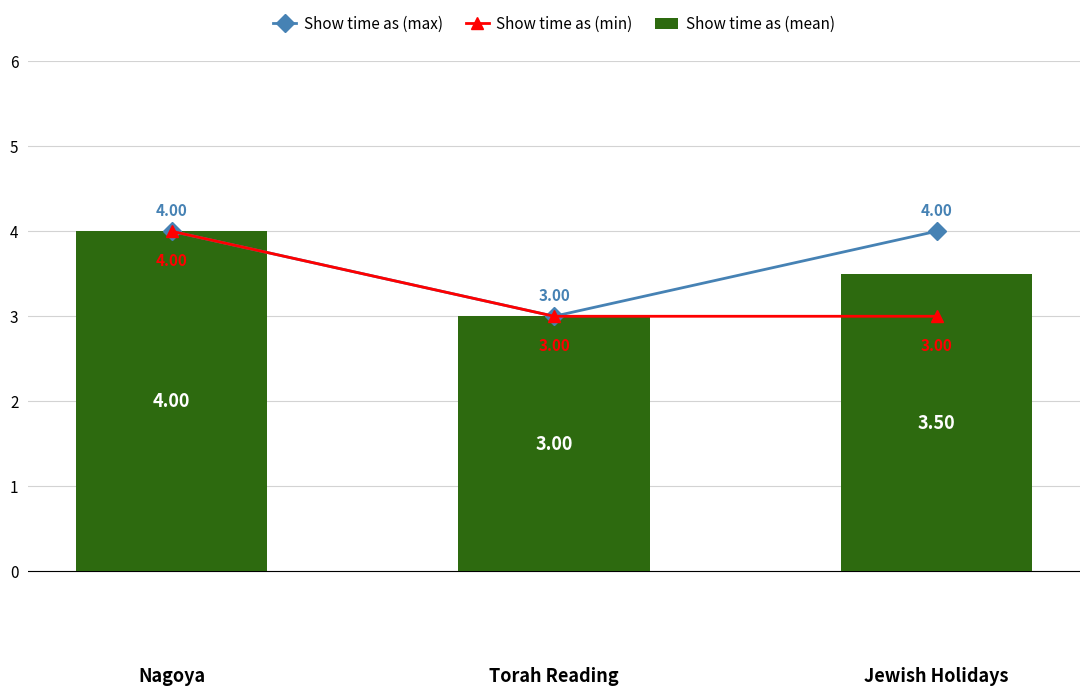

What is the greatest value displayed?

4.0